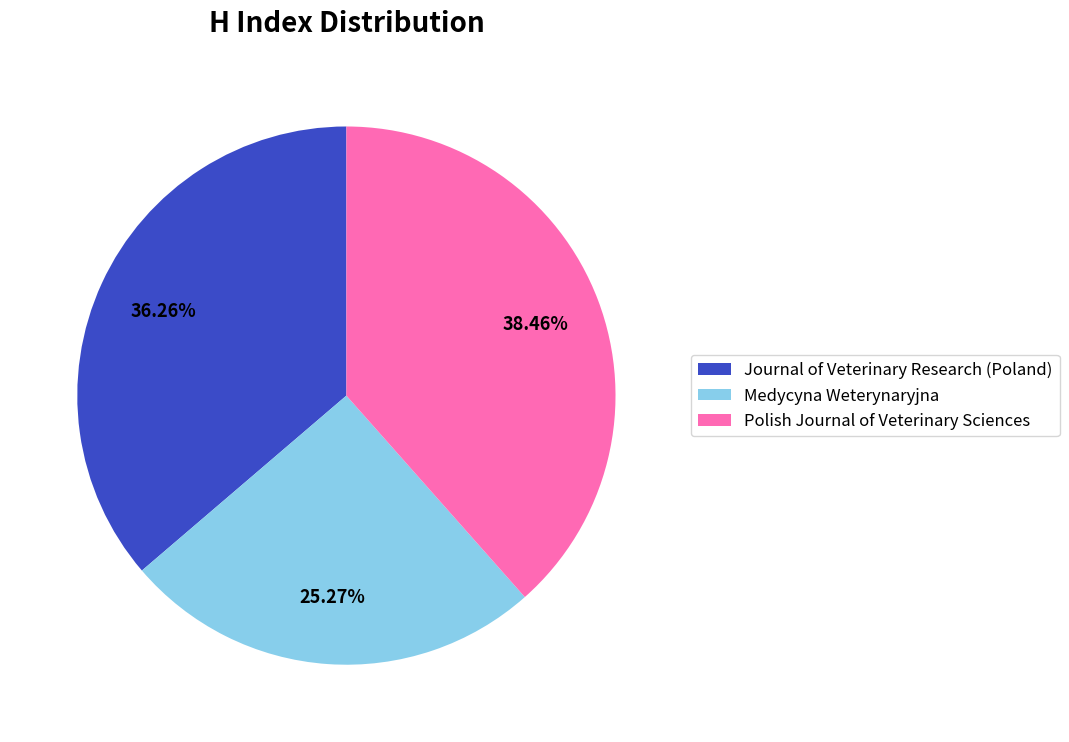

What is the smallest slice in the pie chart?

Medycyna Weterynaryjna